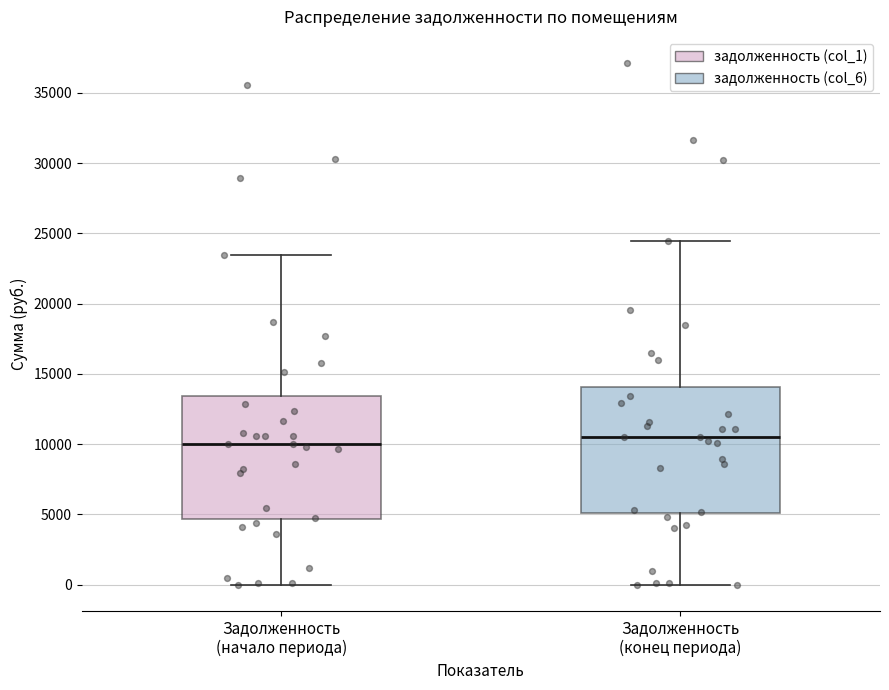

Where does the upper whisker of the box for Задолженность (конец периода) end on the y-axis? The values are not printed on the chart, so give them approximately, as read against the axis.

24500